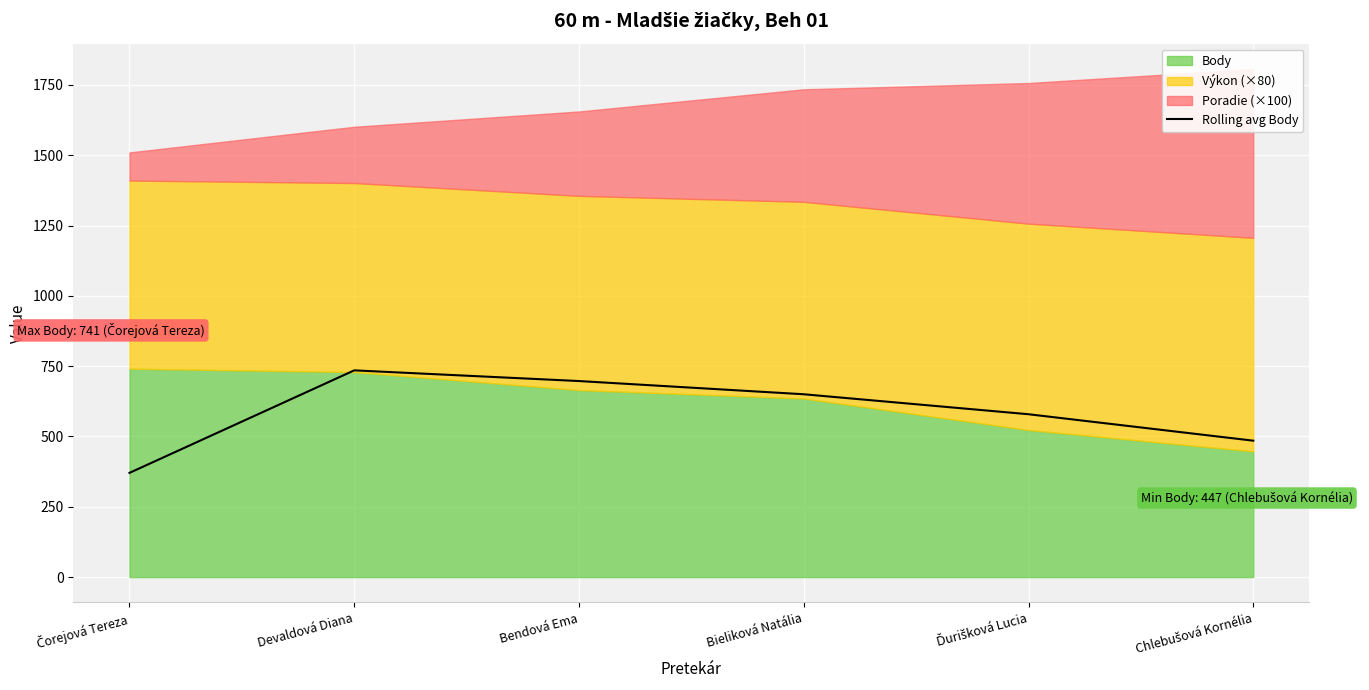

True or false: the data shows 370.5 at Čorejová Tereza.

True